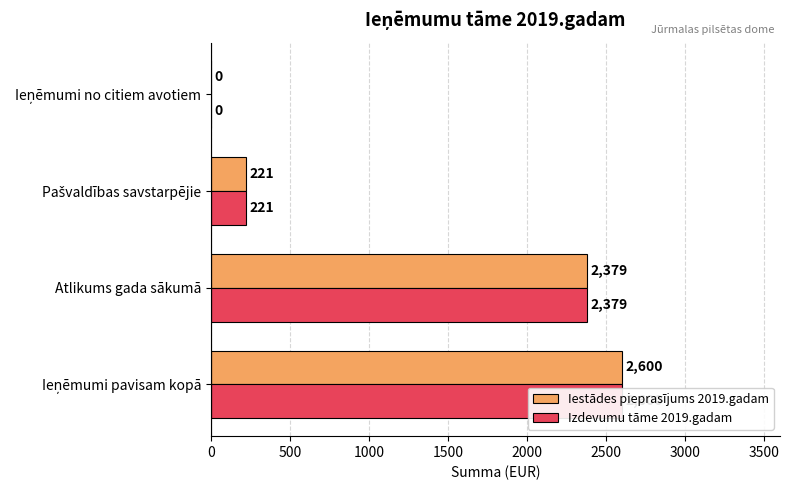

Reading right to left, extract all data points from this chart.

Iestādes pieprasījums 2019.gadam: 0	221	2379	2600
Izdevumu tāme 2019.gadam: 0	221	2379	2600